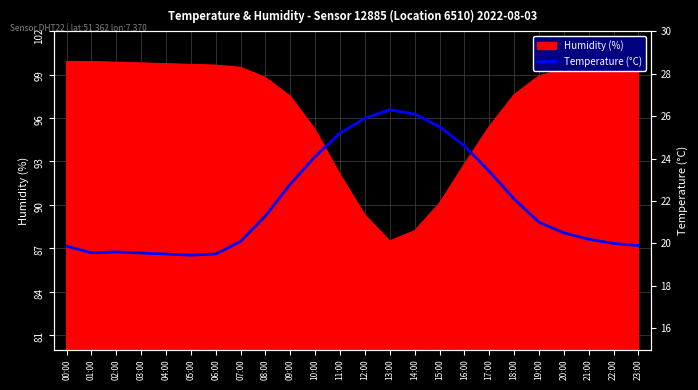

What position from the right is 18:00?

6